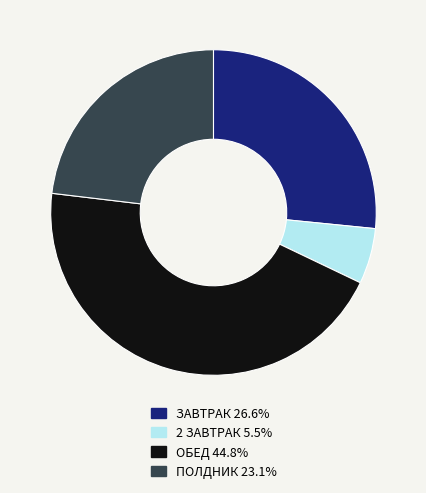

How many slices are in this pie chart?

4